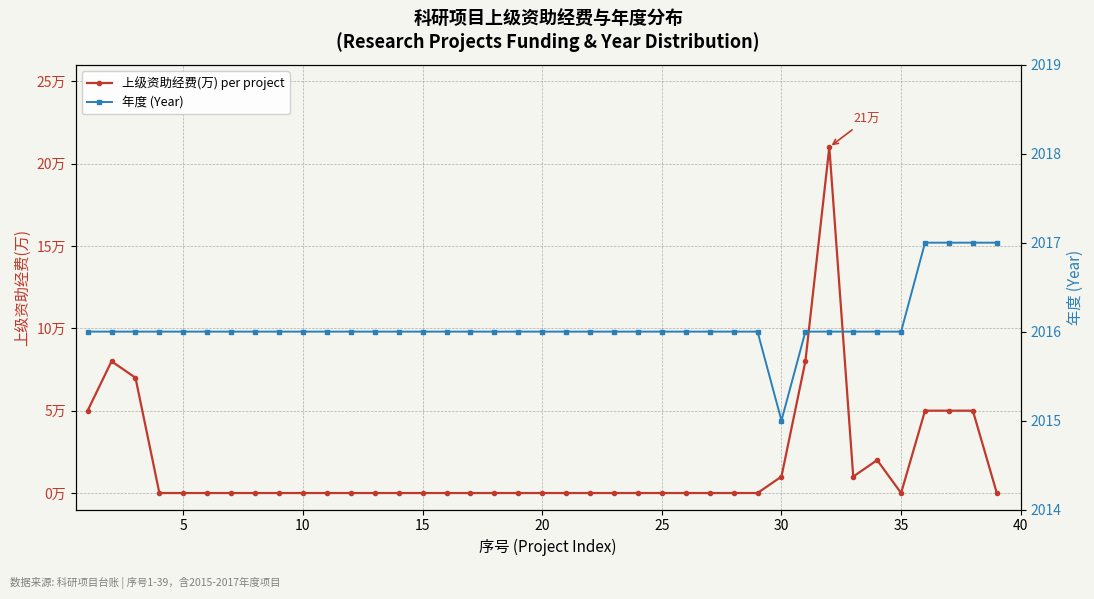

Is it true that 年度 (Year) equals 2723 at 40?

False